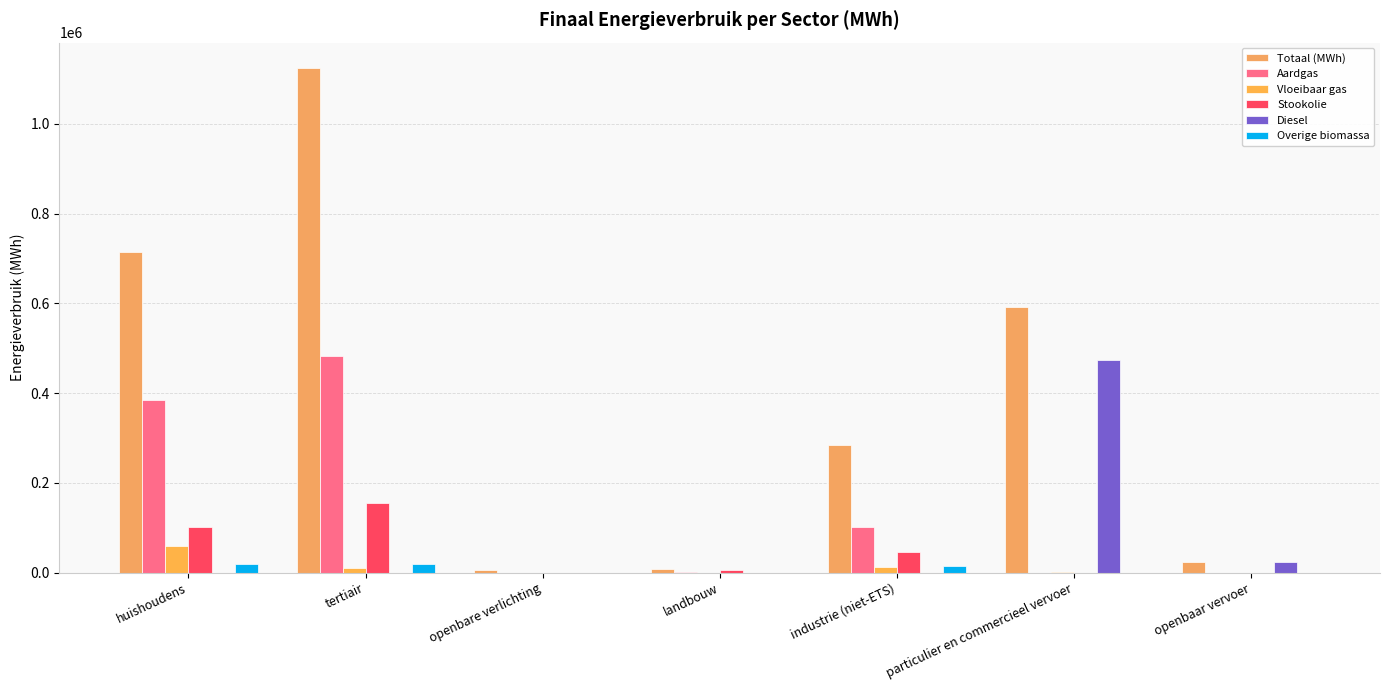

How many values in the Vloeibaar gas series exceed 1423?

4